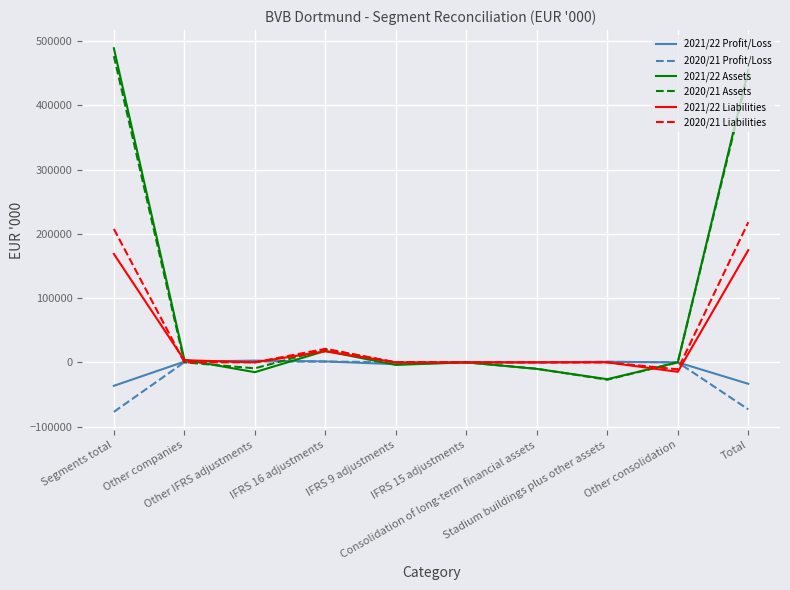

What is the sum of all 2020/21 Liabilities values?

435764